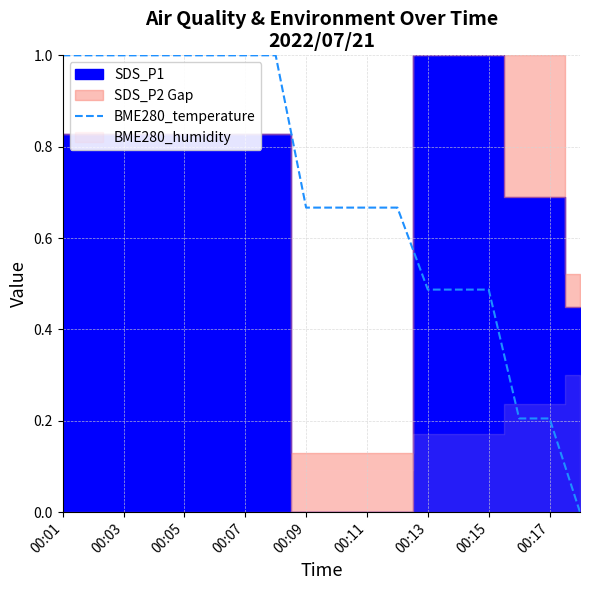

Which category has the lowest value across all series?

17